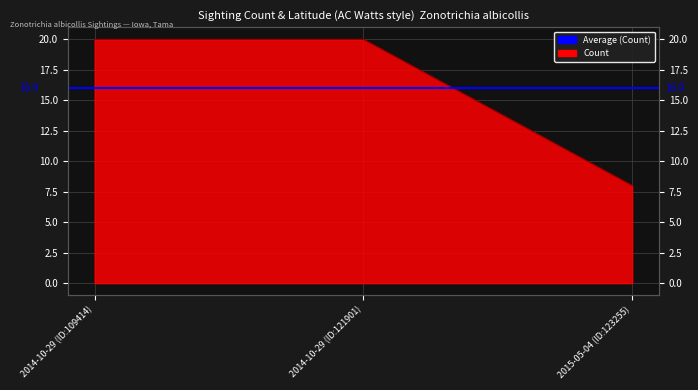

True or false: the data shows 8 at 2015-05-04 (ID:123255).

True